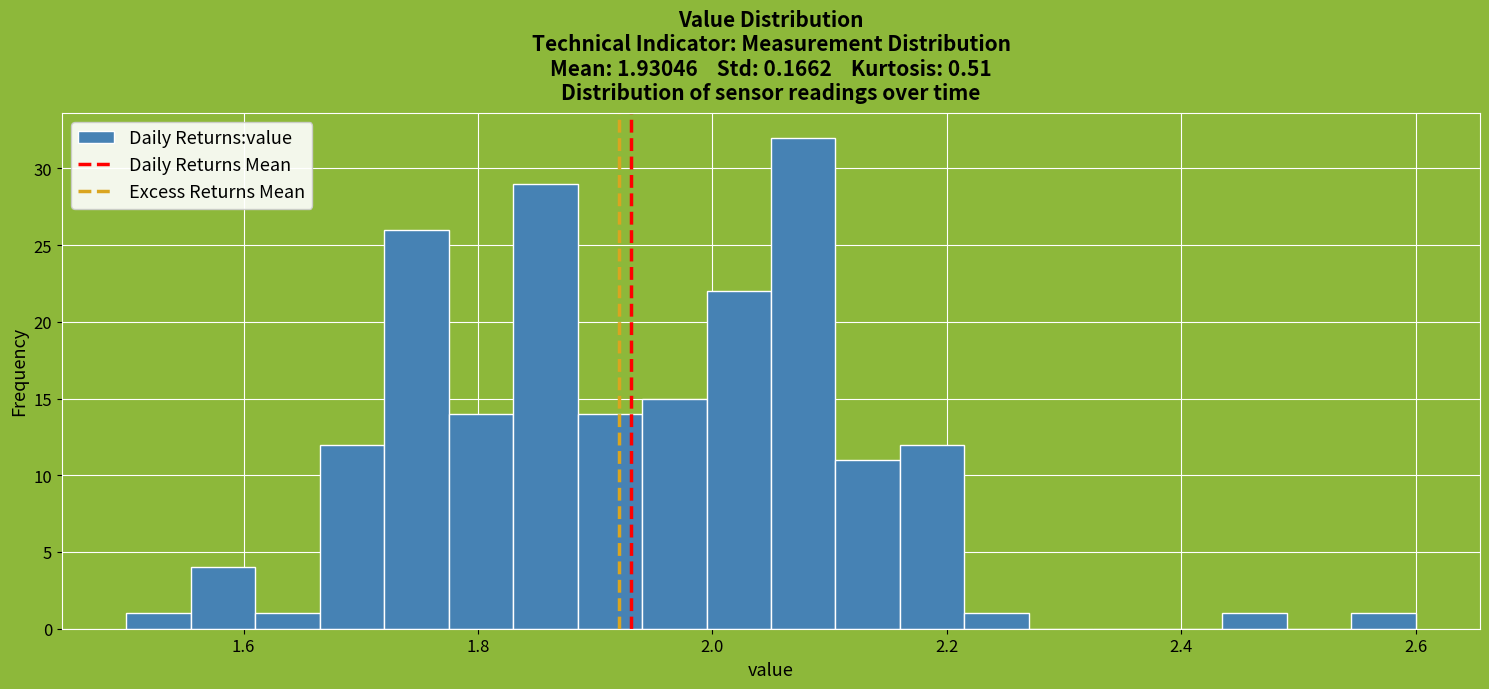

Read against the x-axis, roughly where is the centre of the tallest bar?

2.08